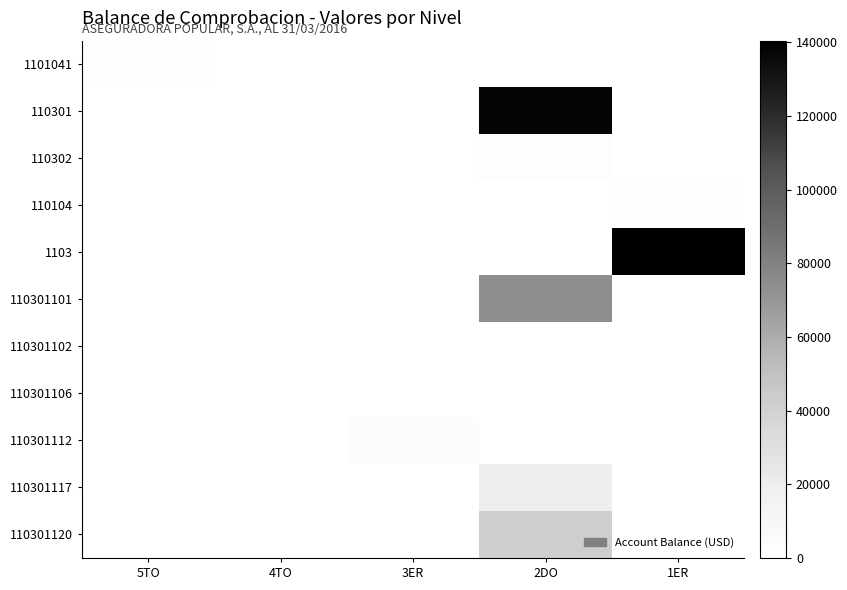

Which category has the highest value across all series?

1ER